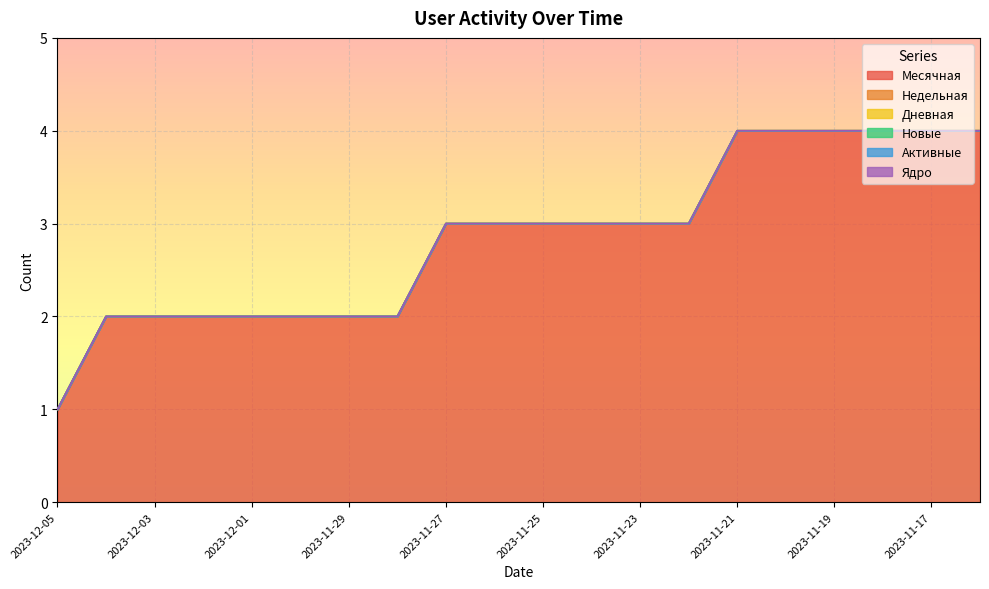

Rank the series by their maximum value, from highest to lowest.

Месячная, Недельная, Дневная, Новые, Активные, Ядро